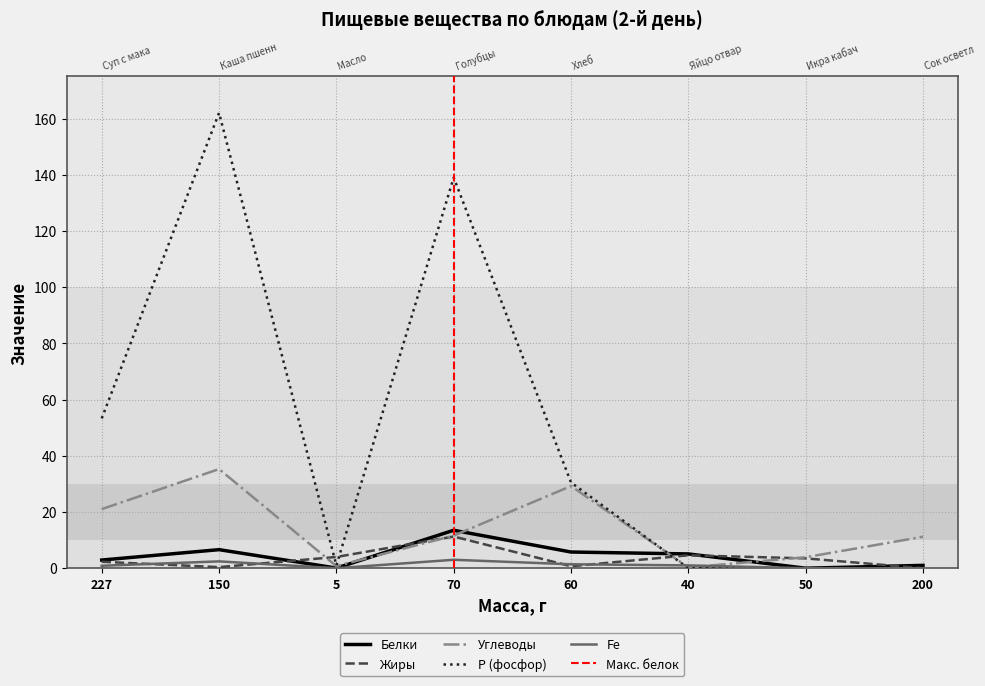

Which category has the highest value in the Углеводы series?

150